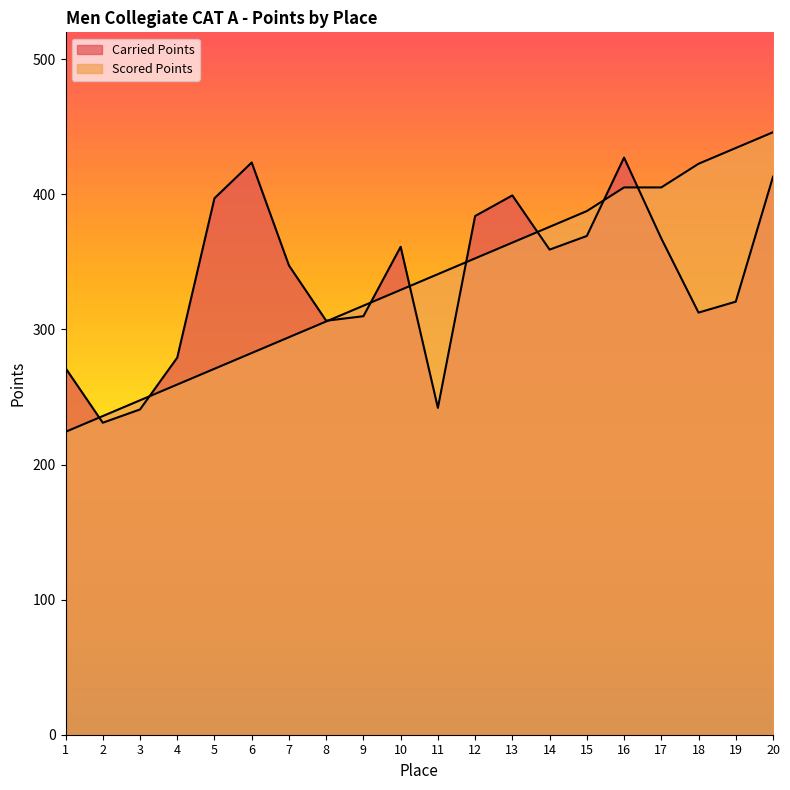

Does the chart have visible grid lines?

No